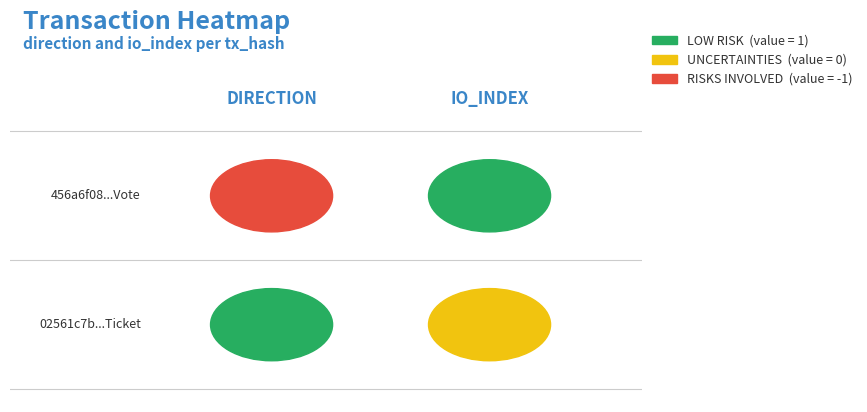

Is the value of 456a6f08552091a6b880126500e2973d3a74c3d at 1 greater than the value of 02561c7ba58fa30b4a5f0db95b44ca591cc8afa at -1?

No